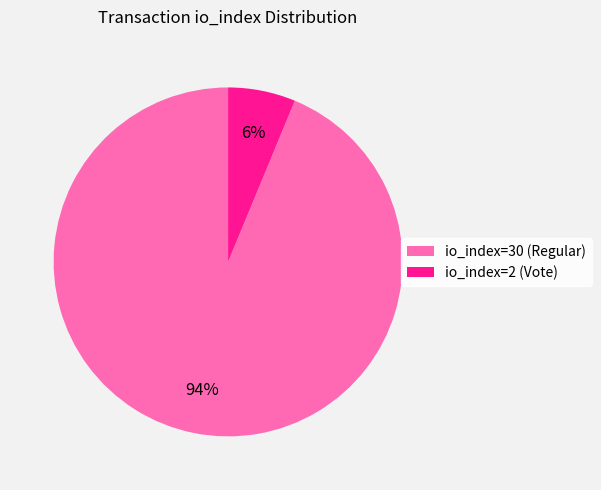

What is the largest slice in the pie chart?

io_index=30 (Regular)